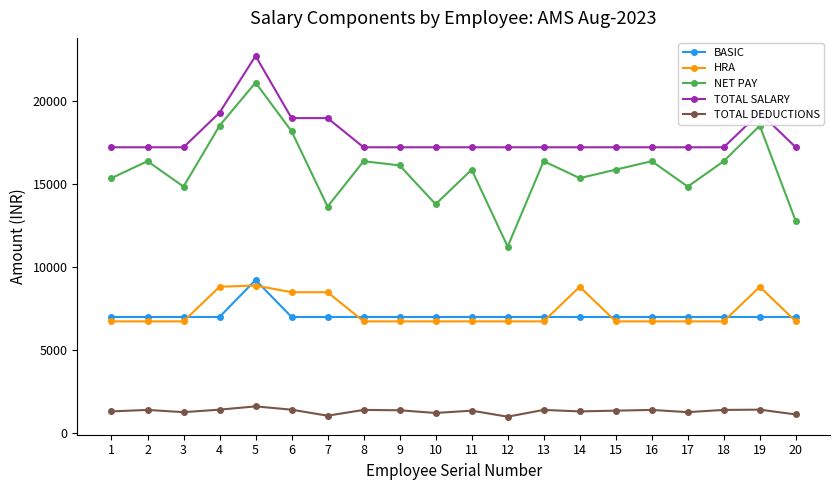

At which category is the sum across all series the highest?

5